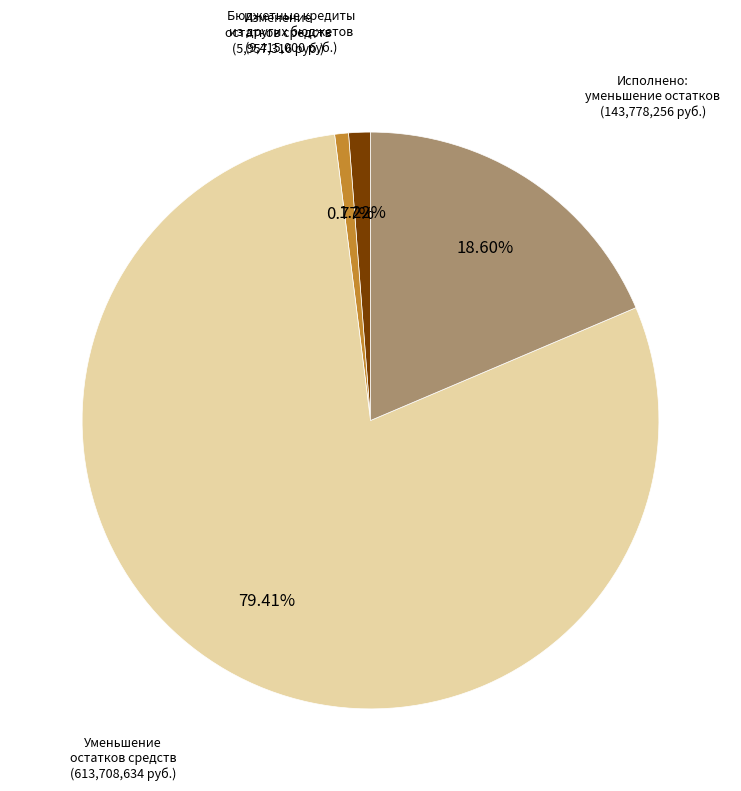

Does any single category account for the majority?

Yes